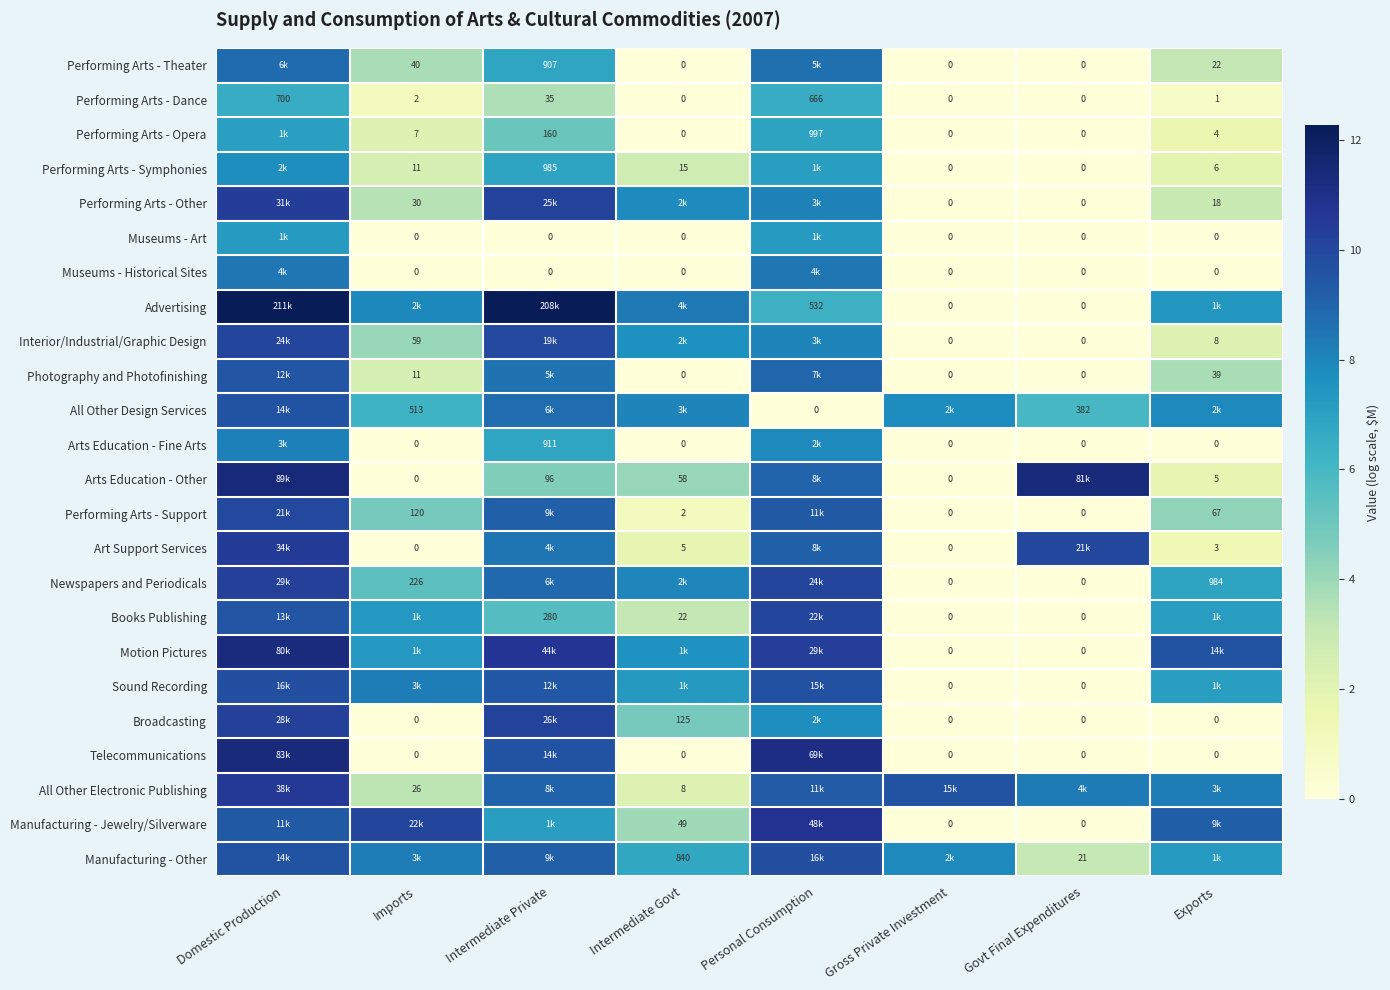

Is it true that Motion Pictures equals 4.6 at Personal Consumption?

False